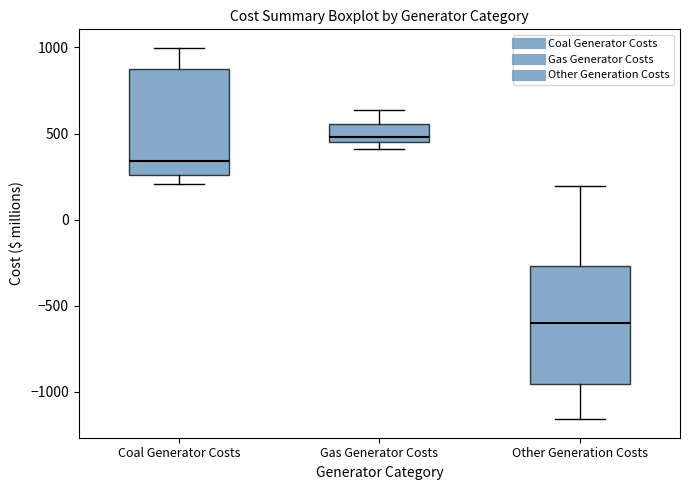

Which box has the highest median line?

Gas Generator Costs